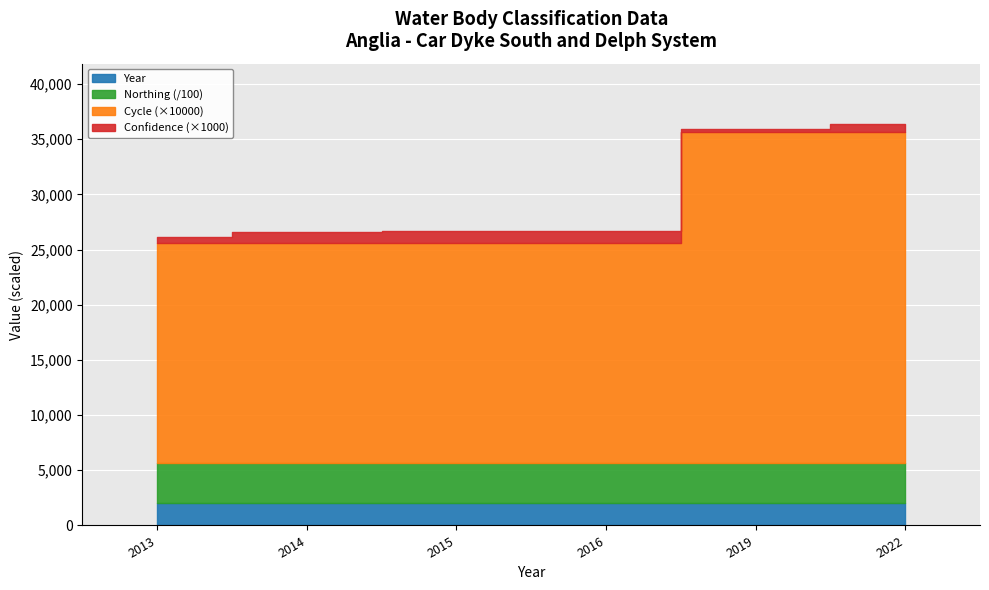

Rank the categories by Year value from lowest to highest.

2013, 2014, 2015, 2016, 2019, 2022